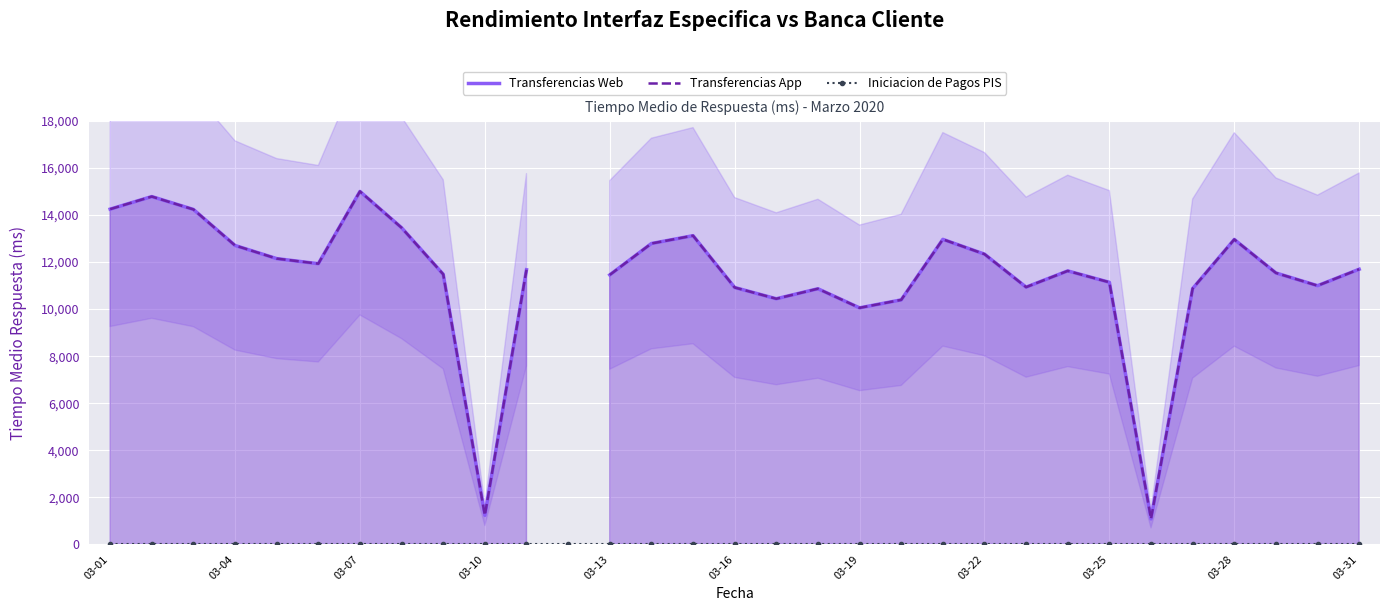

What are all the series names shown in the legend?

Transferencias Web, Transferencias App, Iniciacion de Pagos PIS